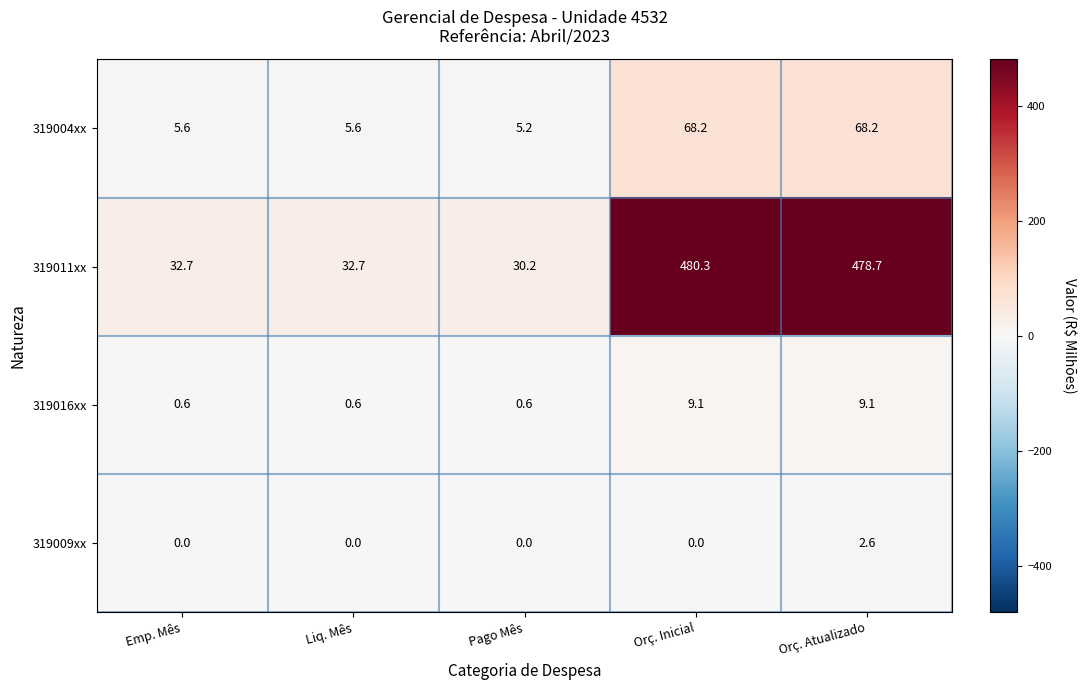

Which series has the widest spread of values?

319011xx